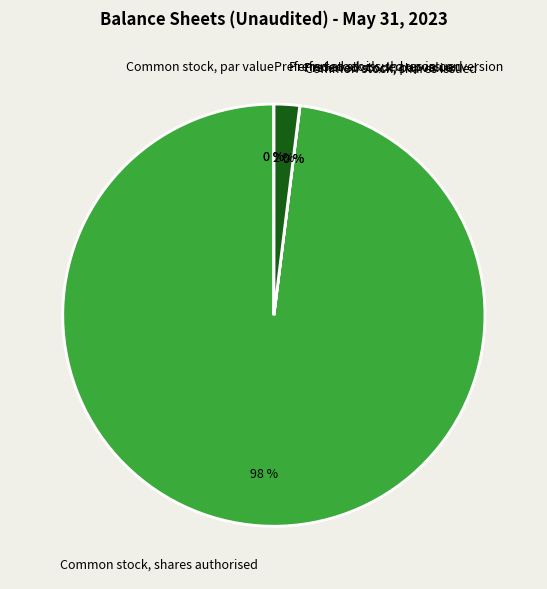

Does Common stock, shares authorised represent more than half of the total?

Yes